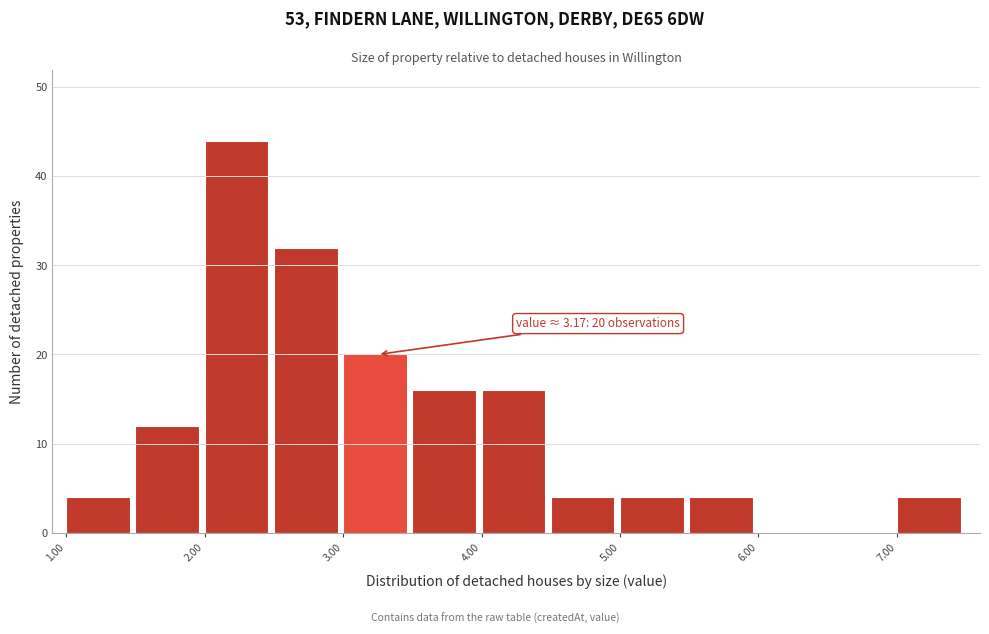

Which range on the x-axis has the tallest bar?

2.0 to 2.5